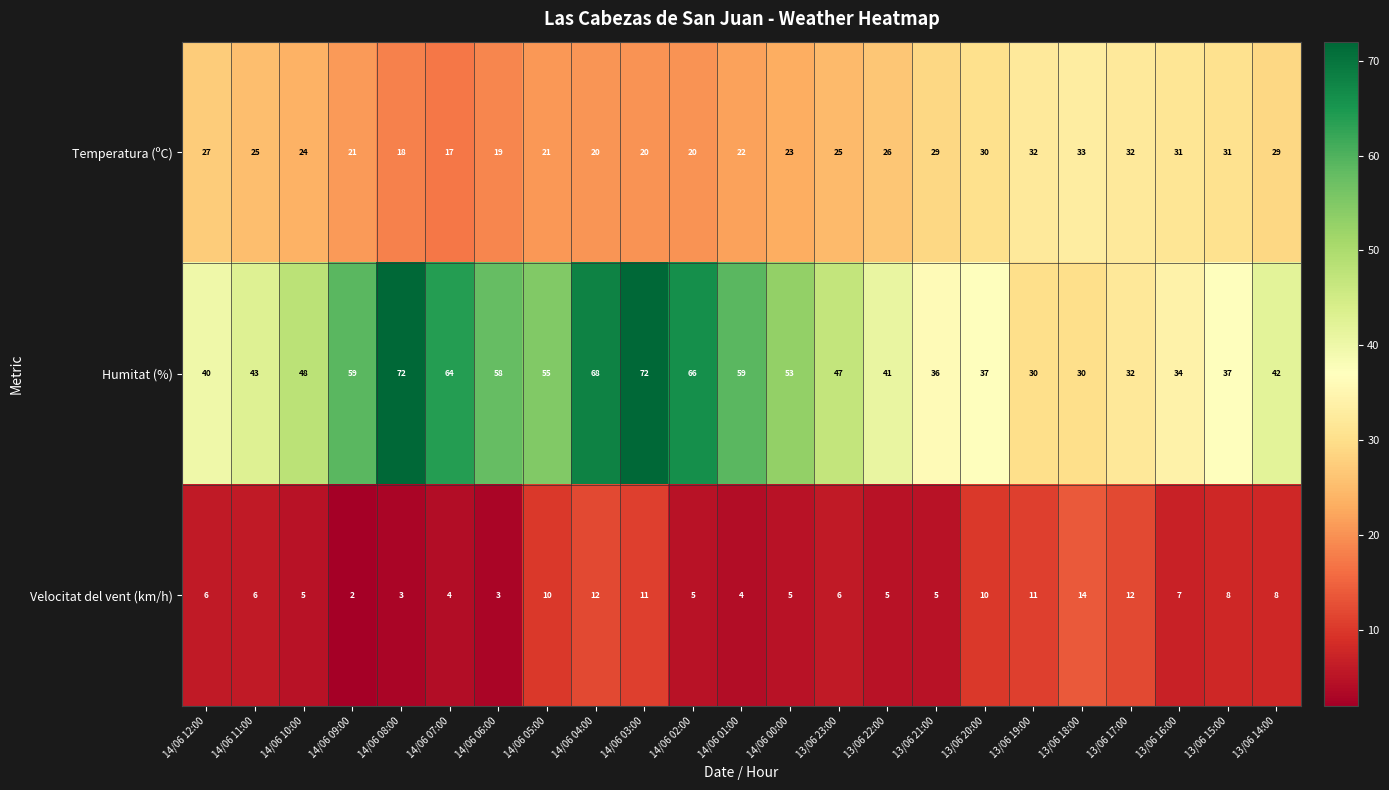

What is the maximum value shown in the chart?

72